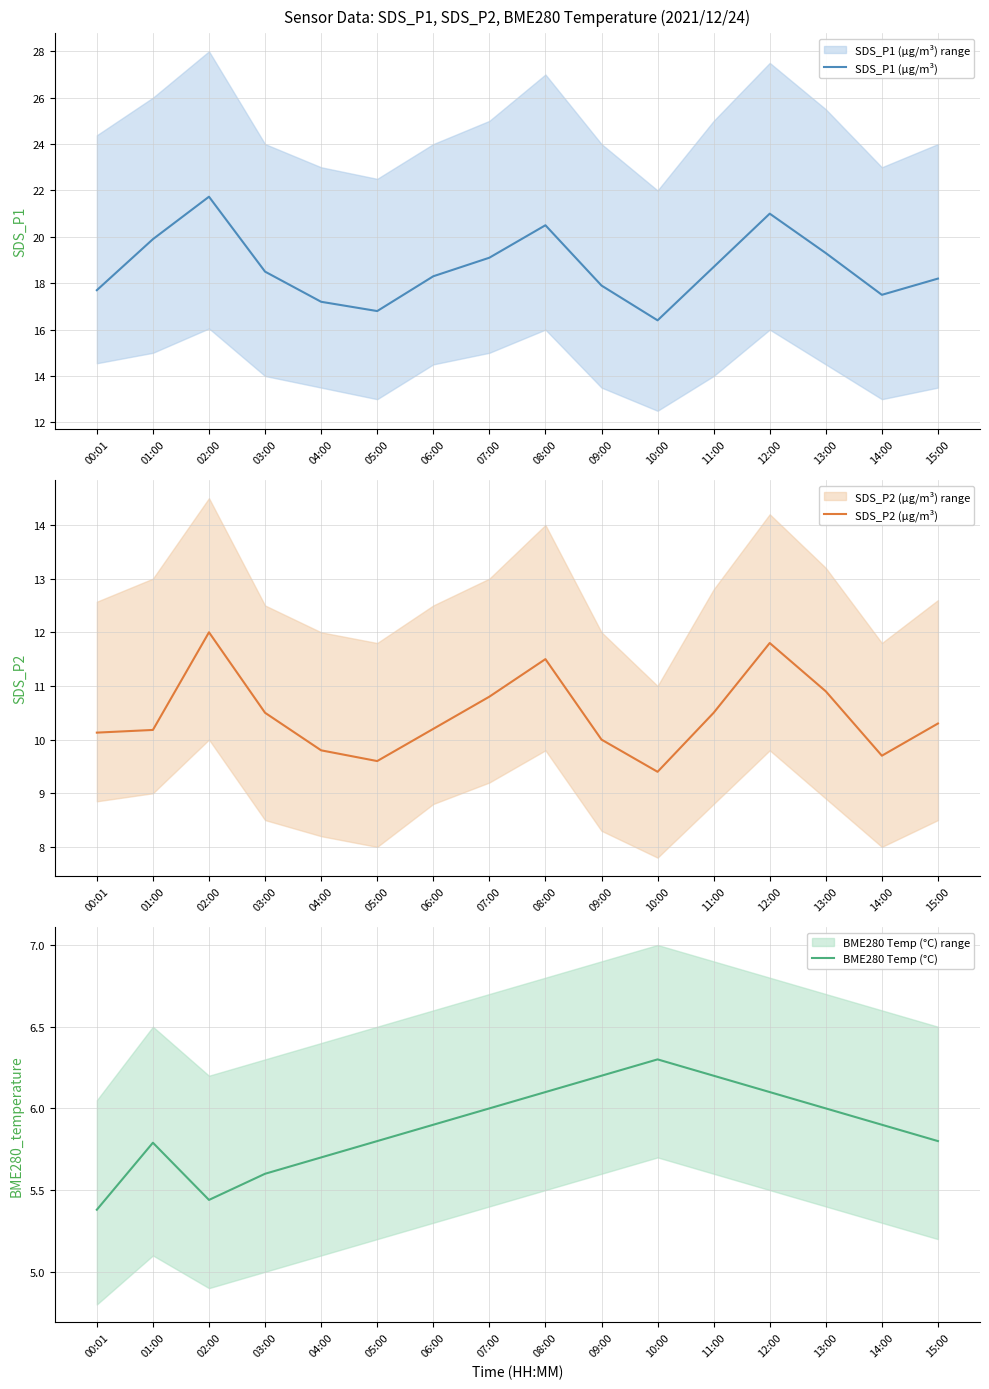

At which category is the sum across all series the highest?

02:00